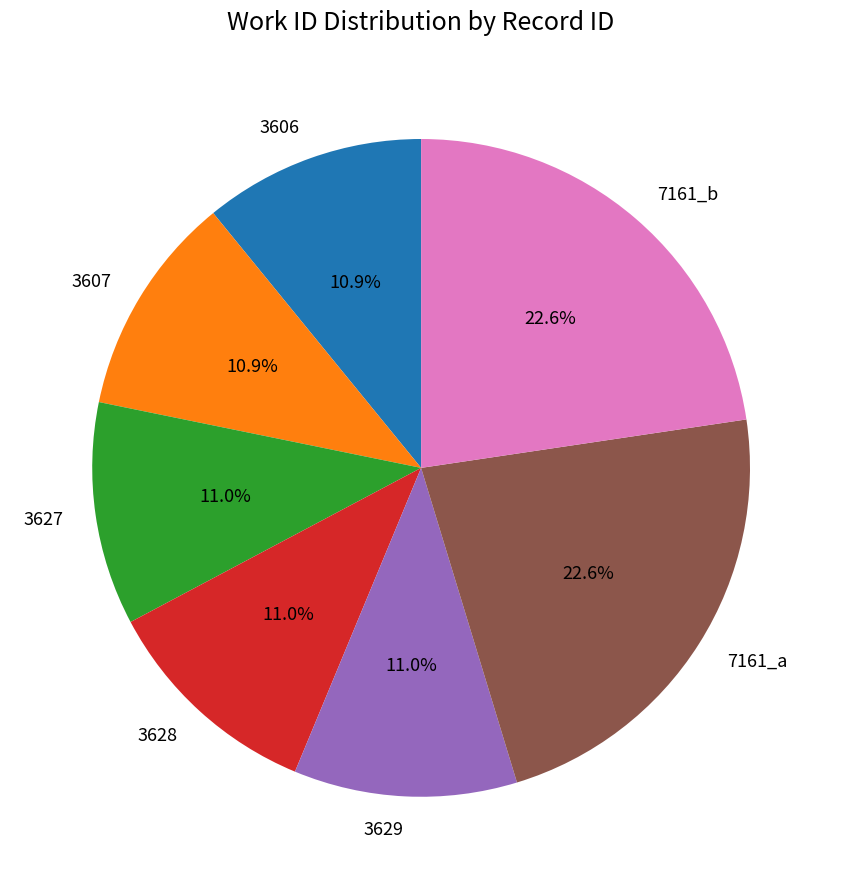

Combined, do 3627 and 3606 account for over 50%?

No